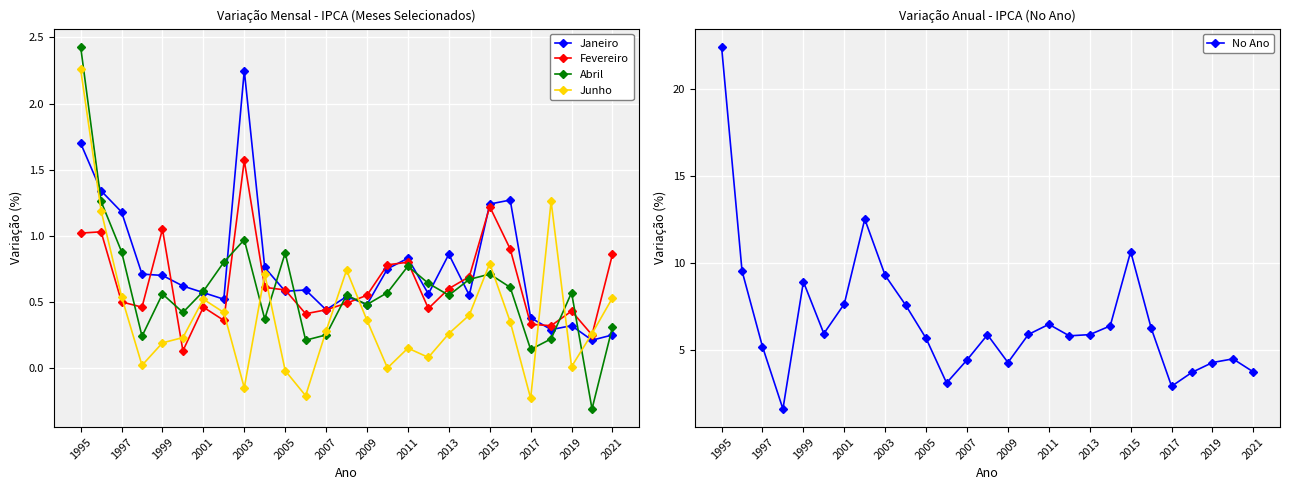

Count the number of categories in the chart.

27